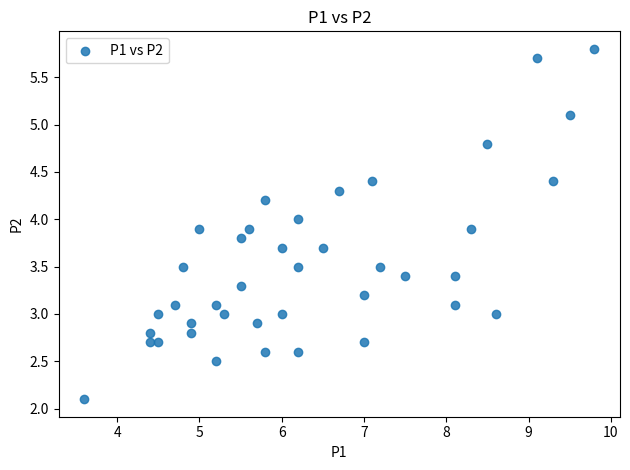

What is the range of Y values (max minus min)?

3.7